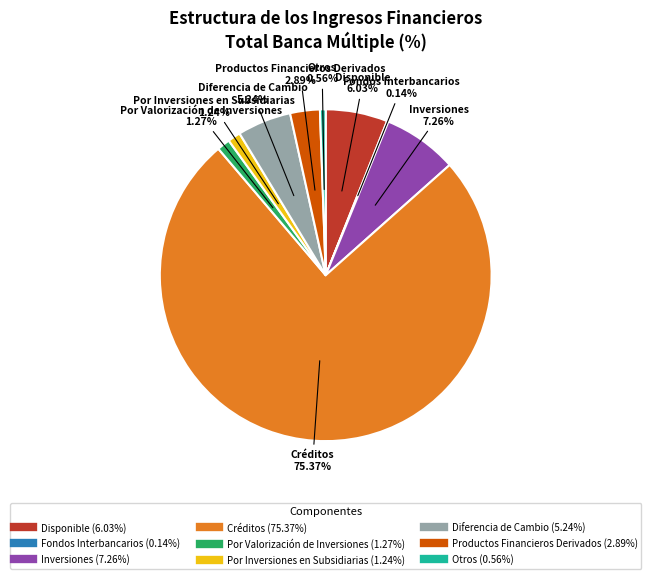

True or false: Disponible accounts for 6% of the total.

True